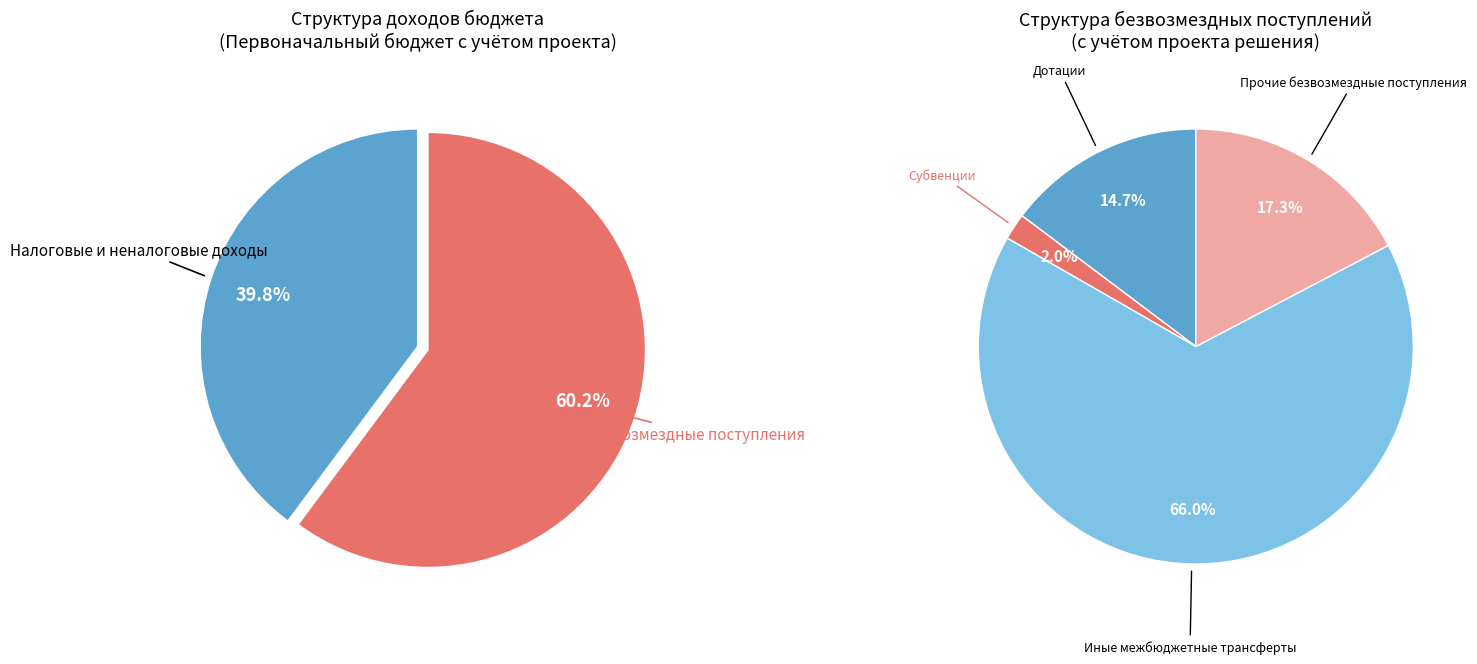

True or false: Безвозмездные поступления accounts for 49% of the total.

False